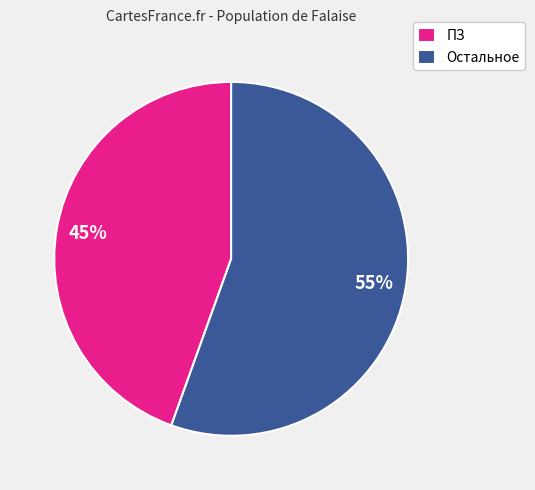

Approximately how many times larger is the value at ПЗ compared to Остальное?

0.8